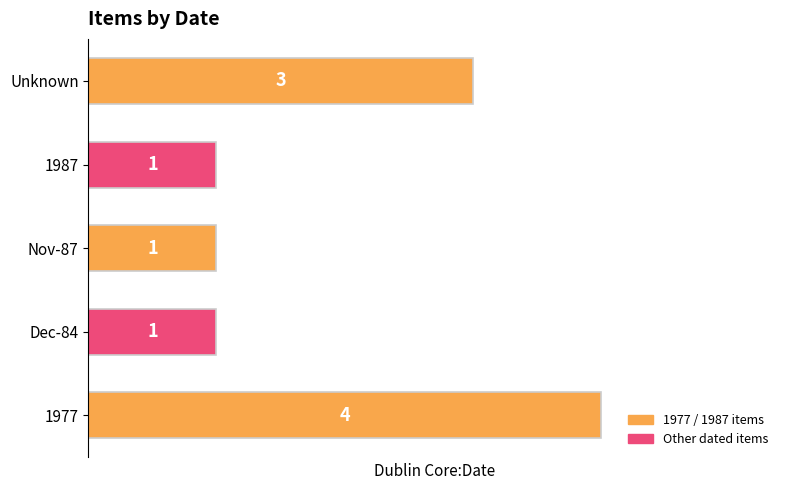

Reading top to bottom, extract all data points from this chart.

3	1	1	1	4